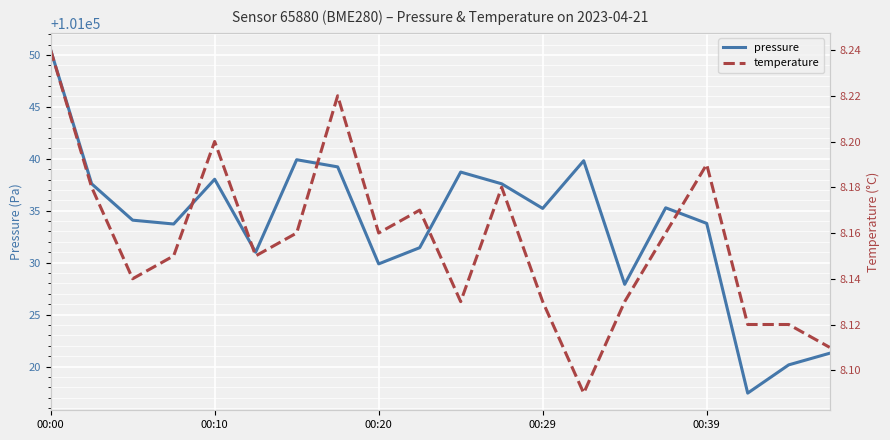

Count the temperature values in the range 8 to 9.

20